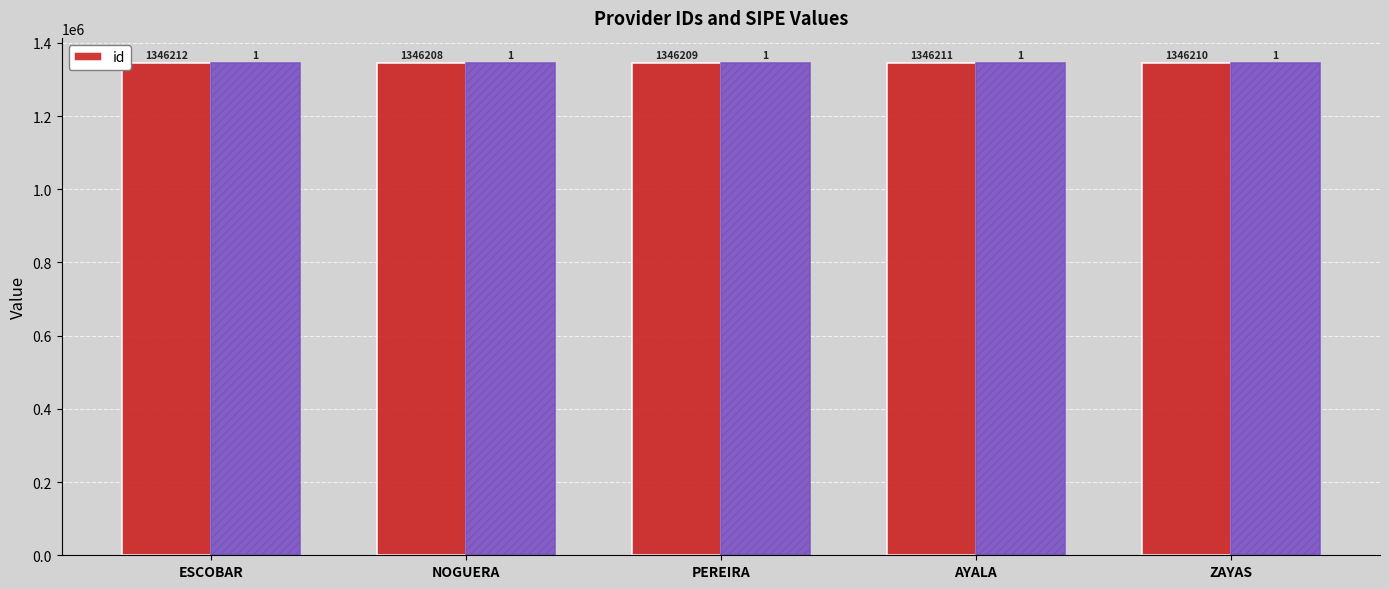

What is the average value?

1346210